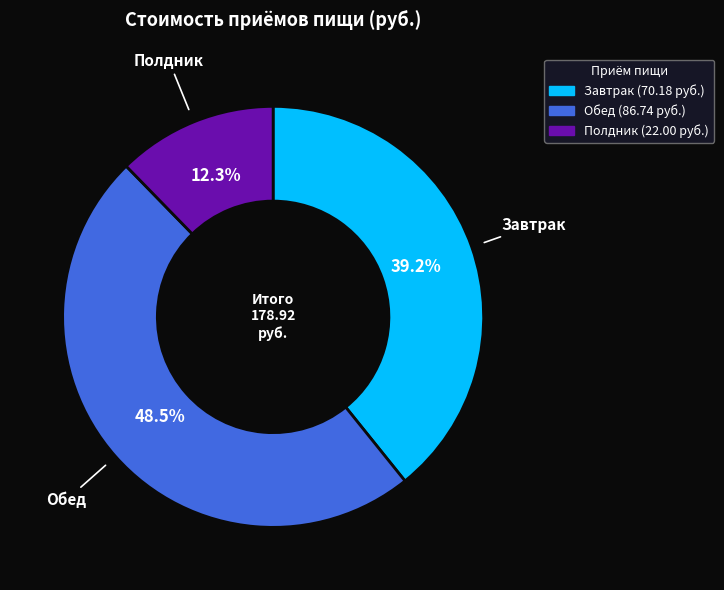

What is the total percentage of Полдник and Завтрак?

51.5%